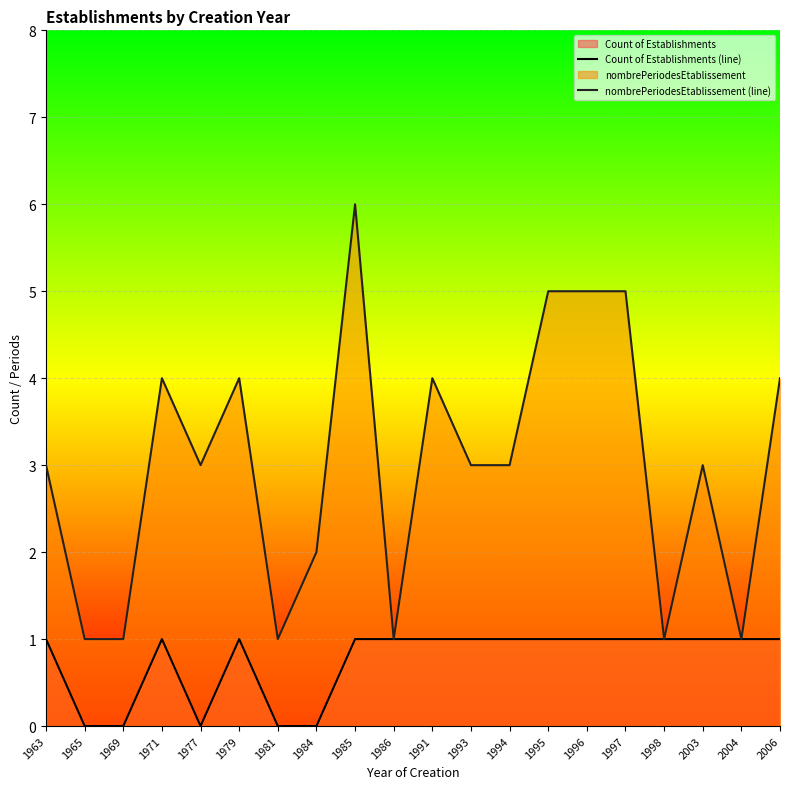

How many lines are shown in the chart?

2